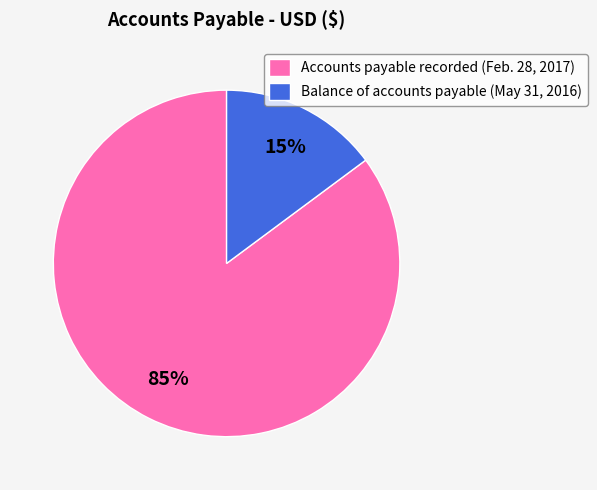

What is the smallest slice in the pie chart?

Balance of accounts payable (May 31, 2016)